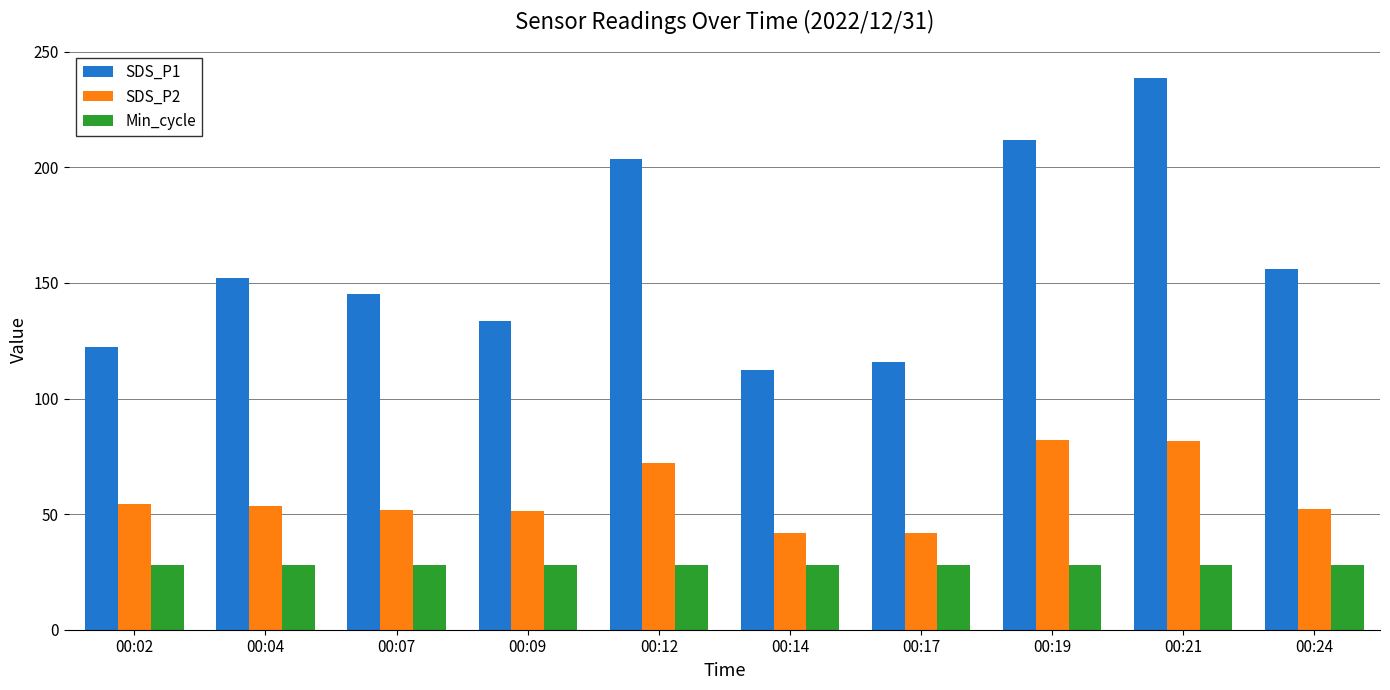

Is the value of SDS_P1 at 00:07 greater than the value of Min_cycle at 00:02?

Yes